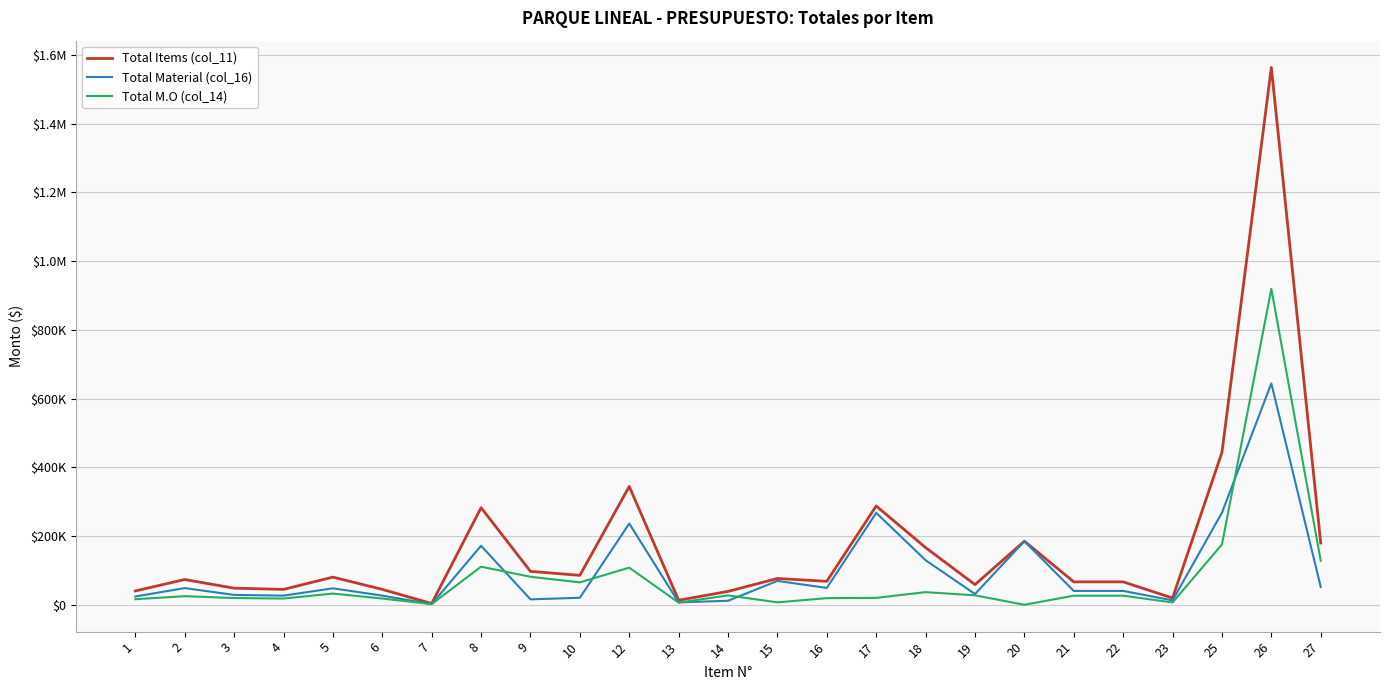

What are all the series names shown in the legend?

Total Items (col_11), Total Material (col_16), Total M.O (col_14)